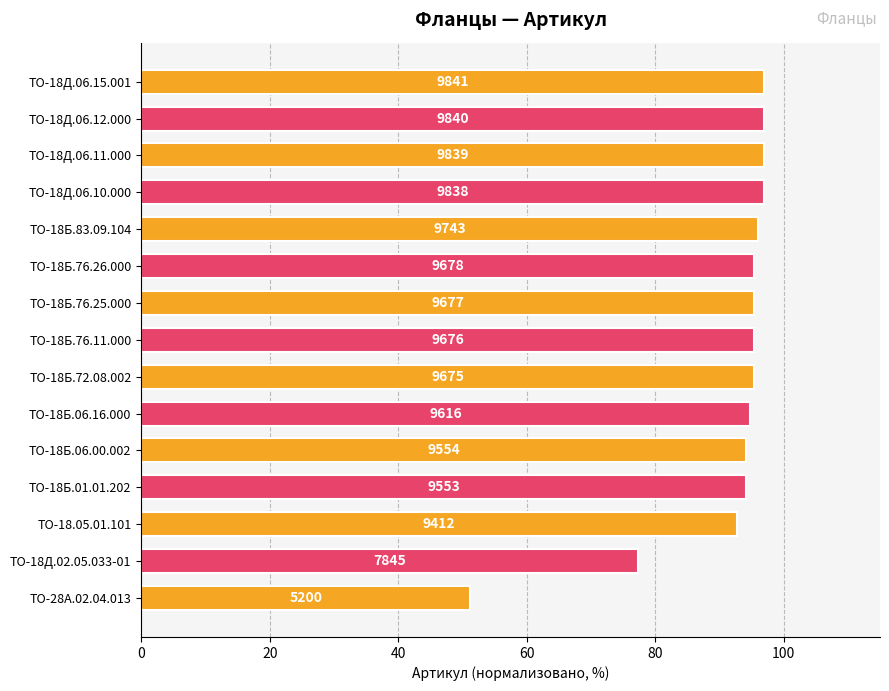

Are the bars horizontal?

Yes